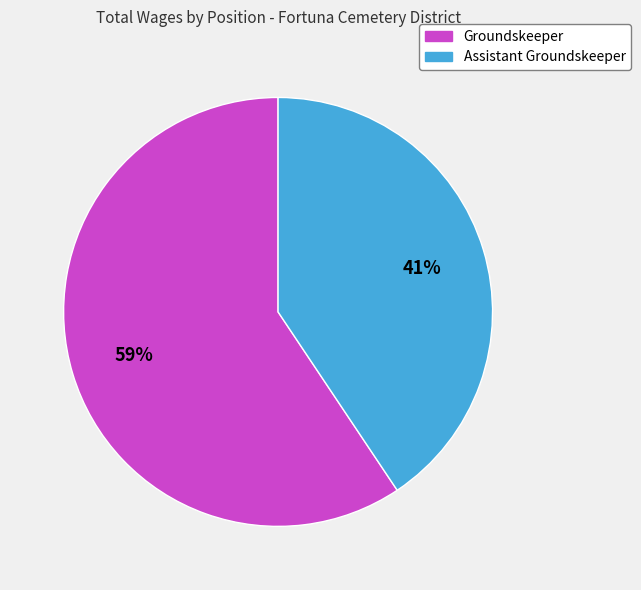

Between Groundskeeper and Assistant Groundskeeper, which is larger?

Groundskeeper